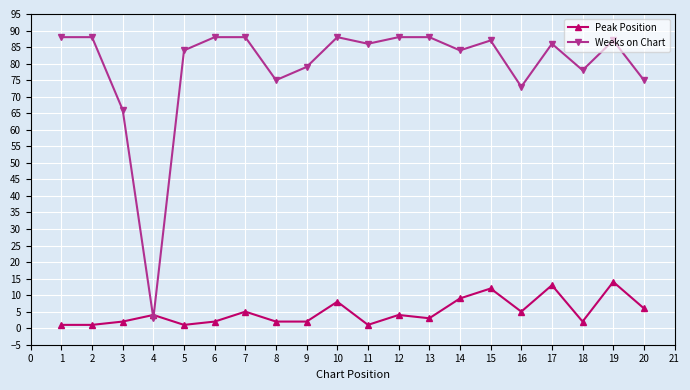

How many intersections are there between Weeks on Chart and Peak Position?

2